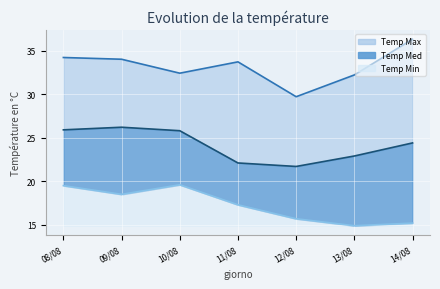

True or false: Temp Max has more than 2 interior local peaks.

False